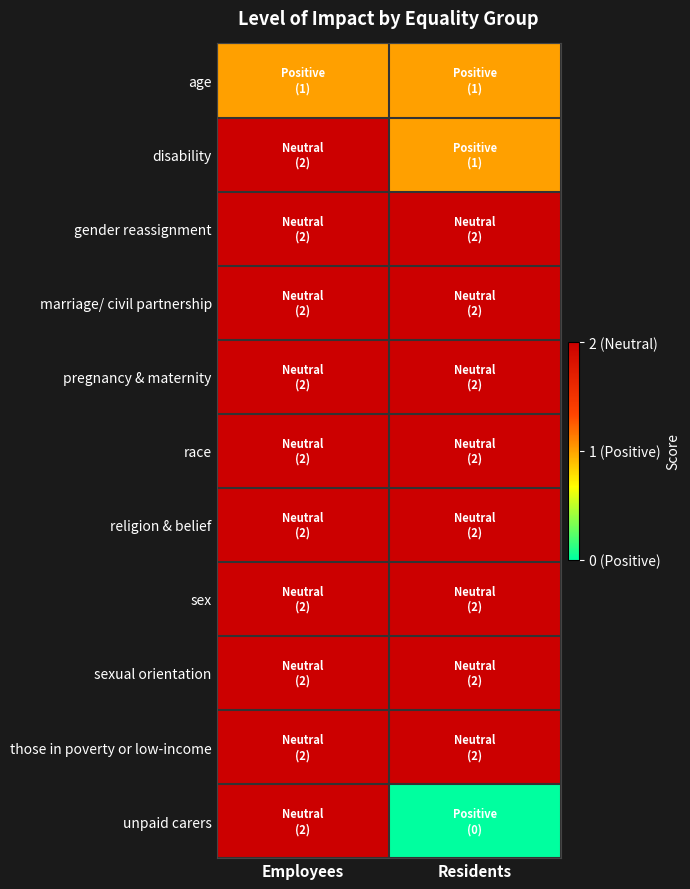

Rank the series by their maximum value, from highest to lowest.

disability, gender reassignment, marriage/ civil partnership, pregnancy & maternity, race, religion & belief, sex, sexual orientation, those in poverty or low-income, unpaid carers, age